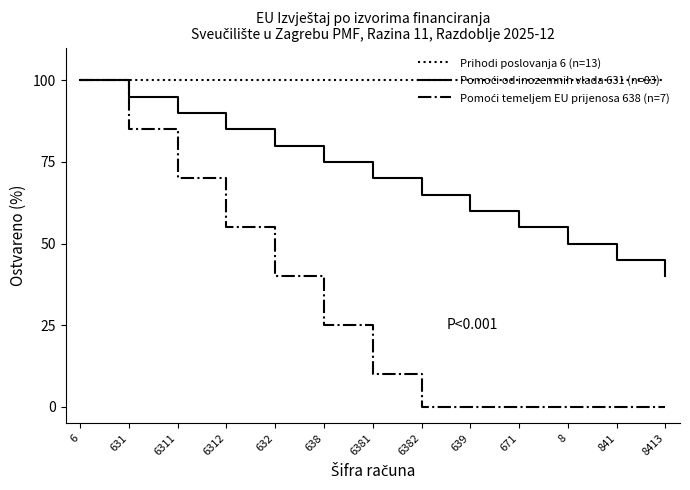

Is it true that Prihodi poslovanja 6 (n=13) equals 26 at 6312?

False